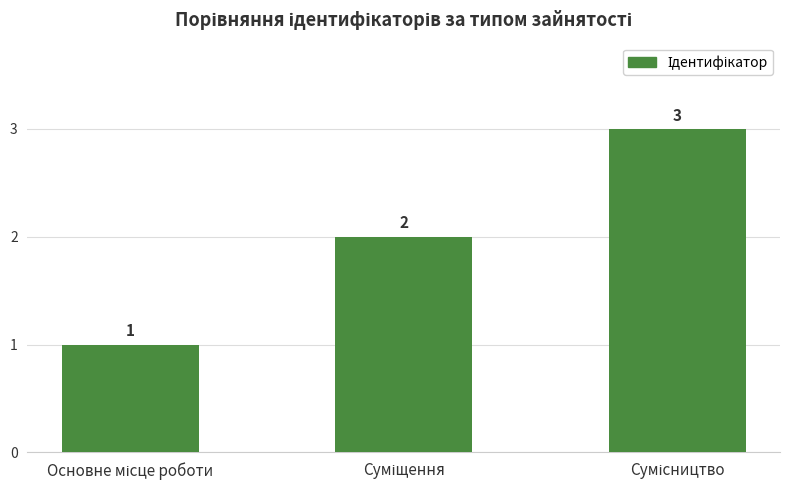

What is the value of the 1st bar from the left?

1